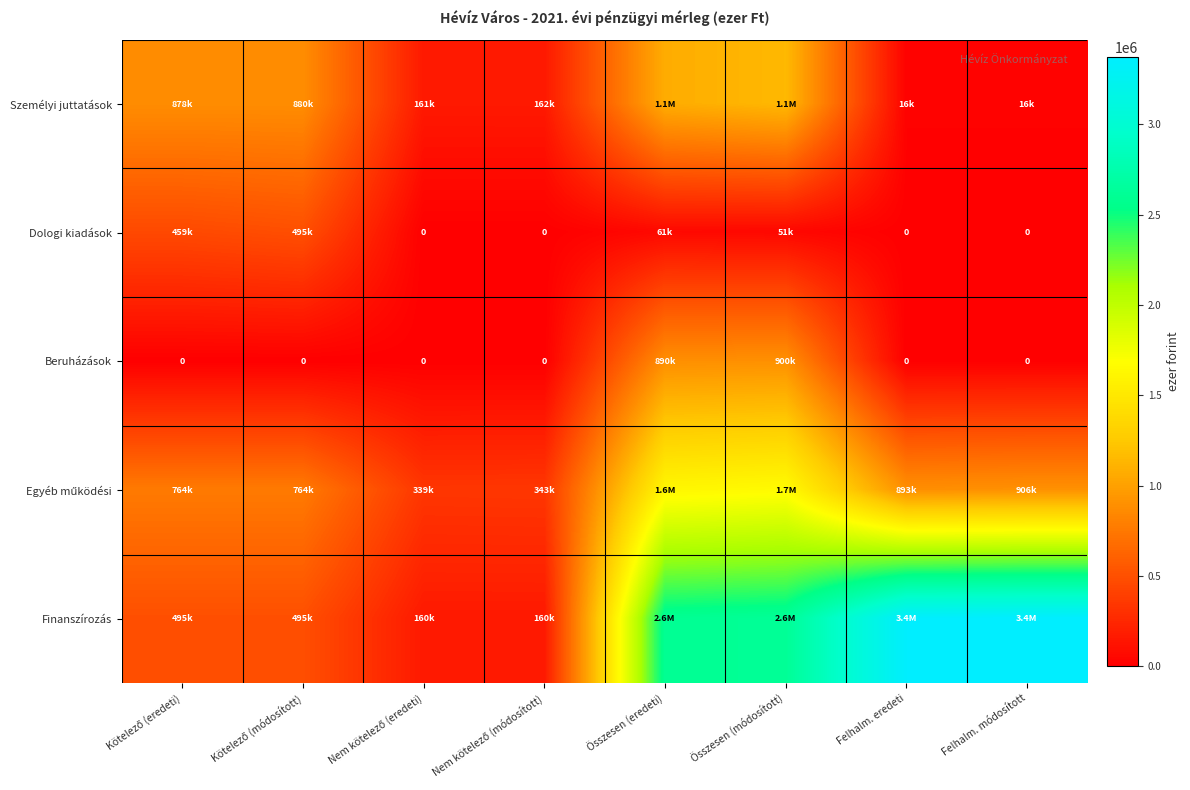

How many positive values does the Beruházások series have?

2